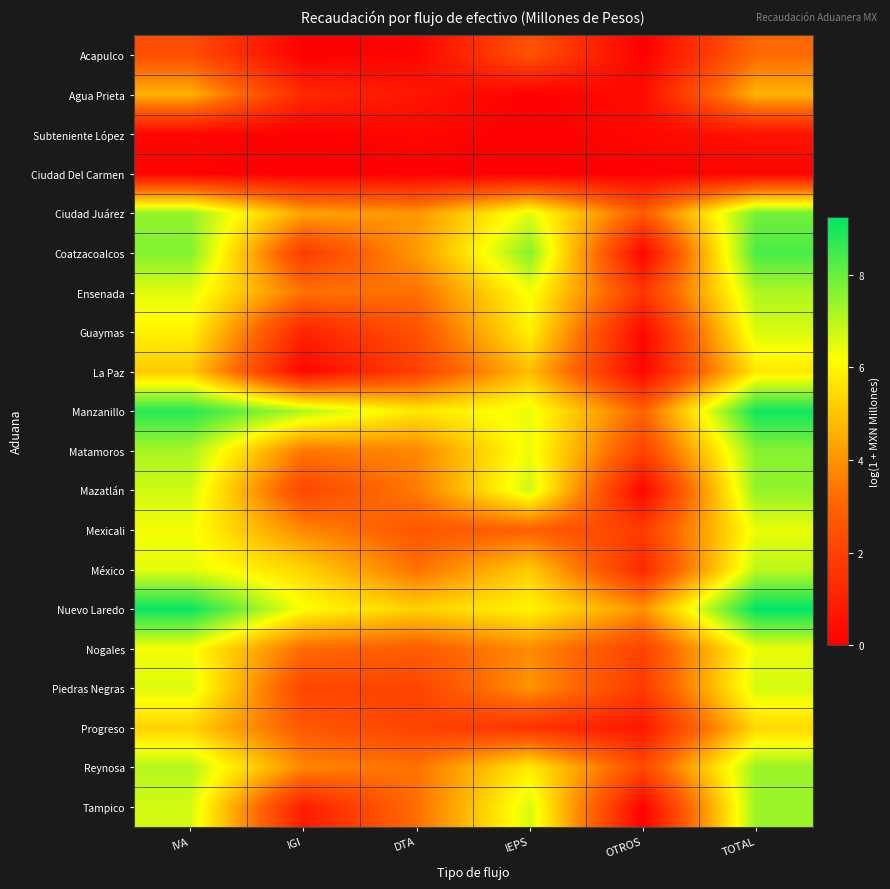

Rank the series at OTROS from highest to lowest value.

Nuevo Laredo, Manzanillo, Ciudad Juárez, Reynosa, Matamoros, Nogales, Mexicali, Piedras Negras, Ensenada, México, Progreso, Agua Prieta, Subteniente López, Guaymas, Coatzacoalcos, La Paz, Mazatlán, Tampico, Ciudad Del Carmen, Acapulco